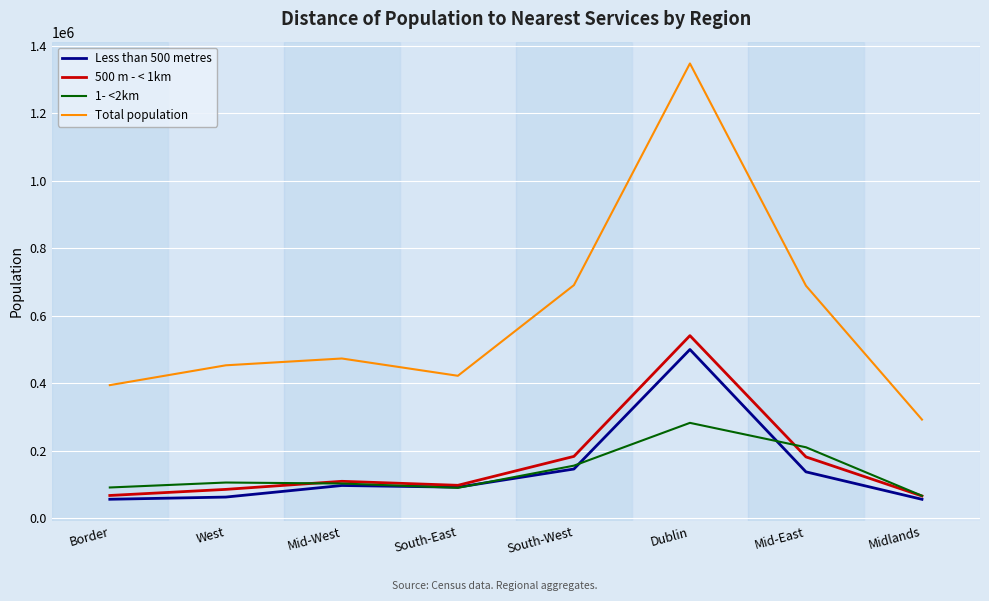

What is the difference between the second highest and second lowest values in the 500 m - < 1km series?

115791